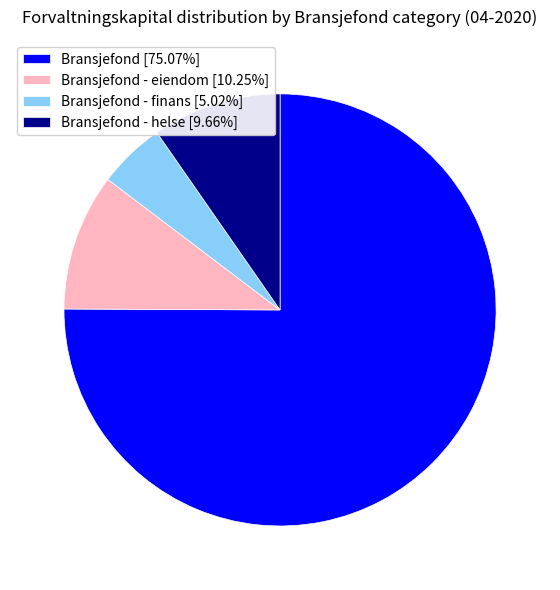

Does any single category account for the majority?

Yes